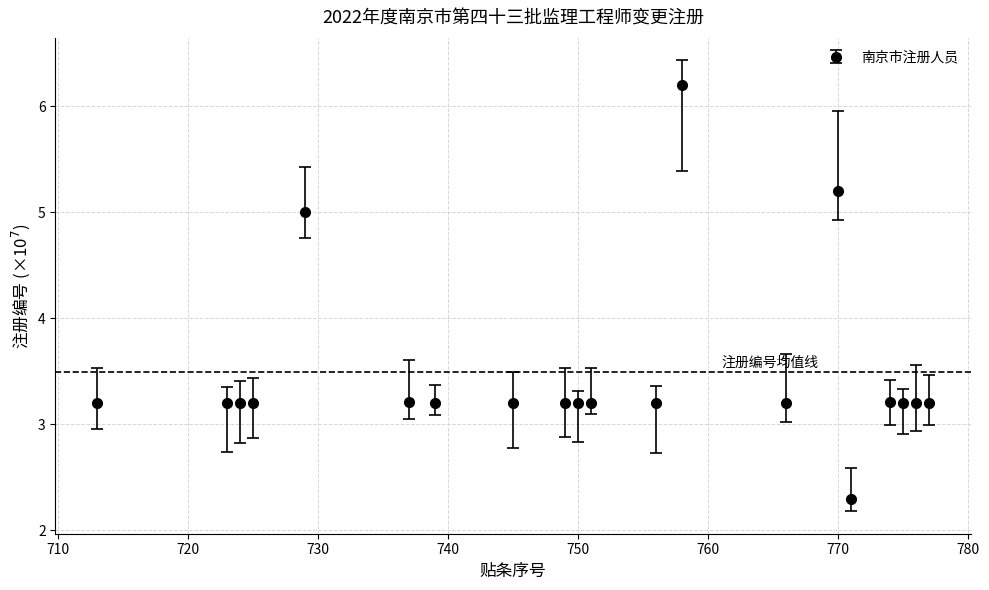

What is the smallest value displayed?

2.3